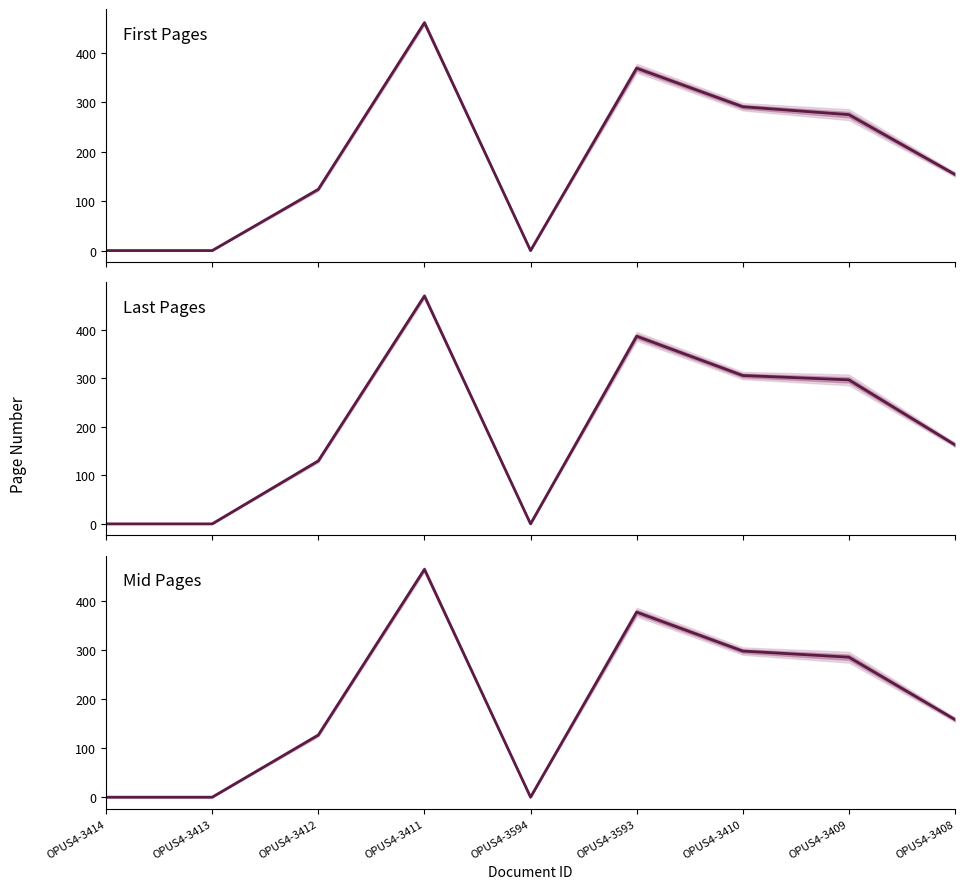

Which series has the largest total across all categories?

Last Pages